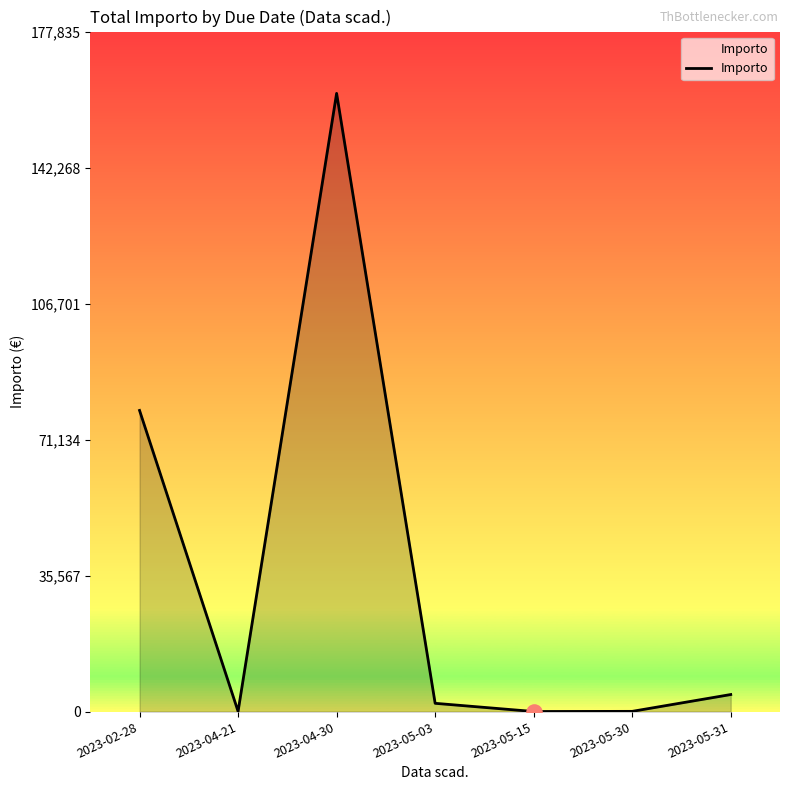

Approximately how many times larger is the value at 2023-04-30 compared to 2023-05-03?

74.8